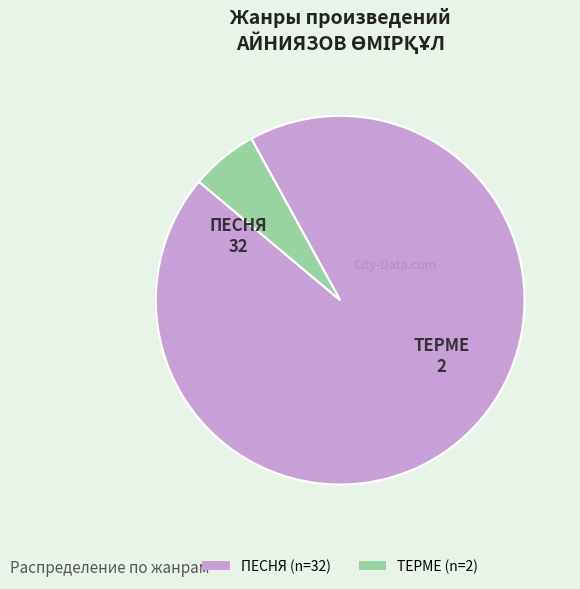

Which category has the biggest portion of the pie?

ПЕСНЯ